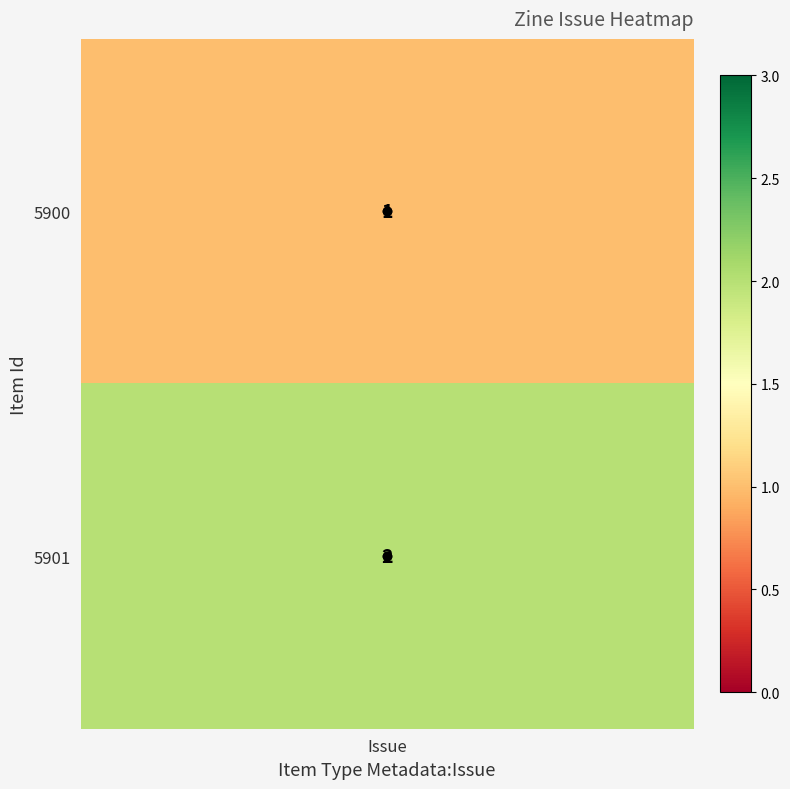

Where is Item 5901 (Issue=2) nearest to the value 1?

Issue